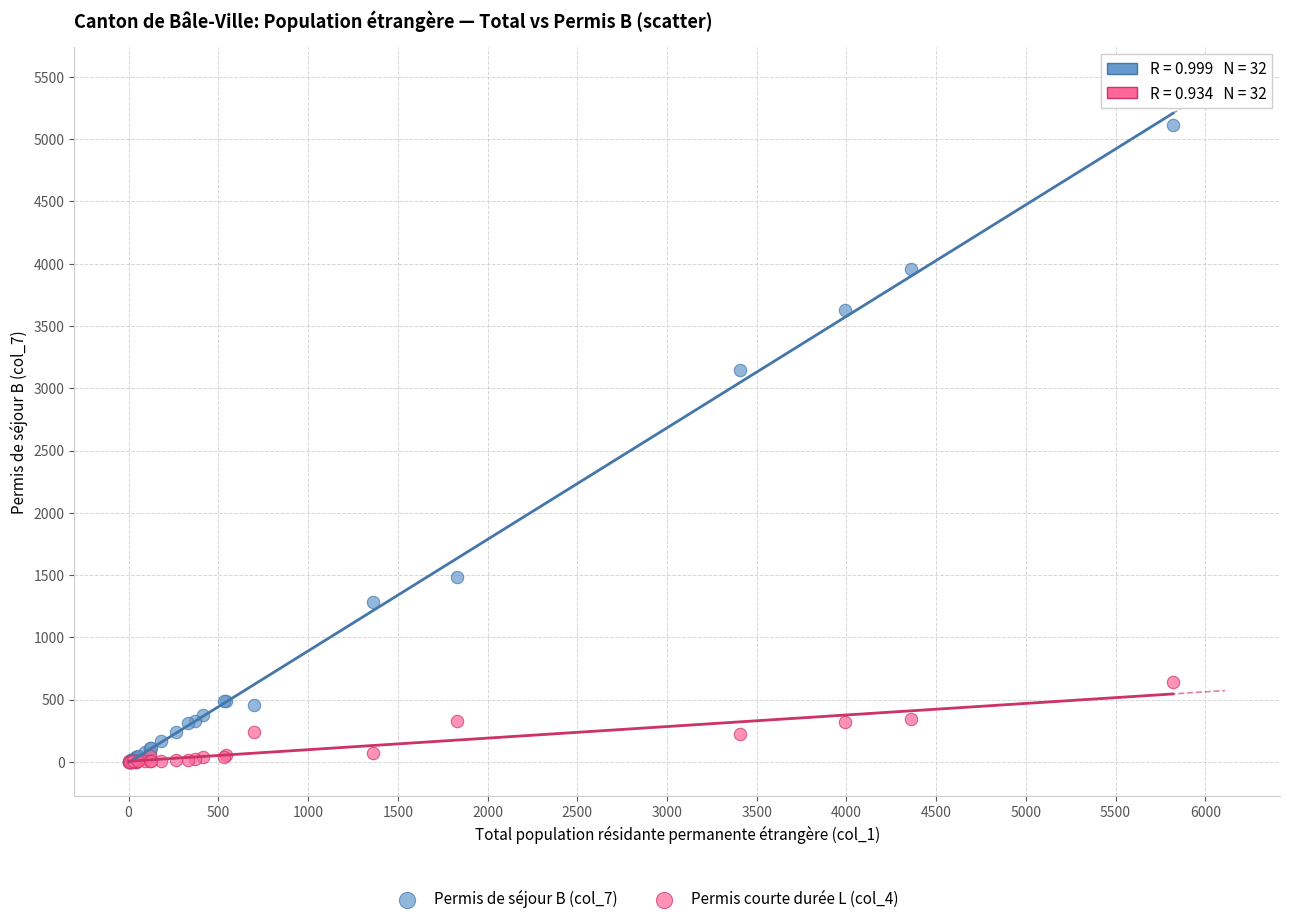

Across all series, what Y value is closest to 2555?

3144